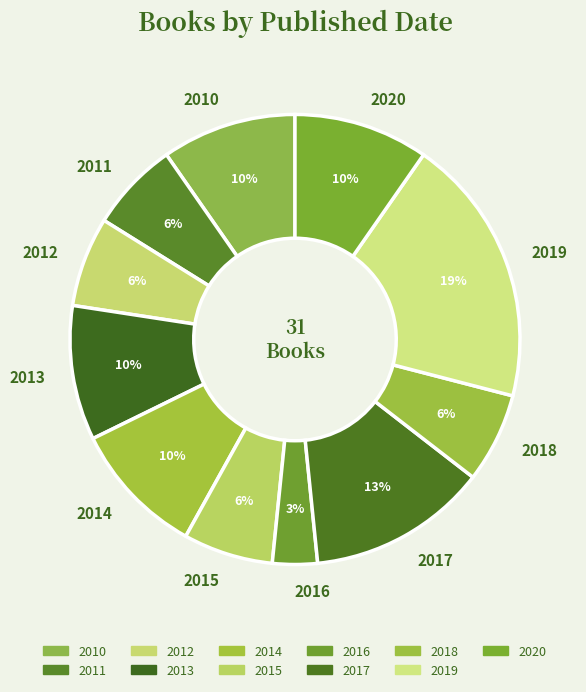

To the nearest percent, what is the difference between the 2016 and 2019 slice percentages?

16%